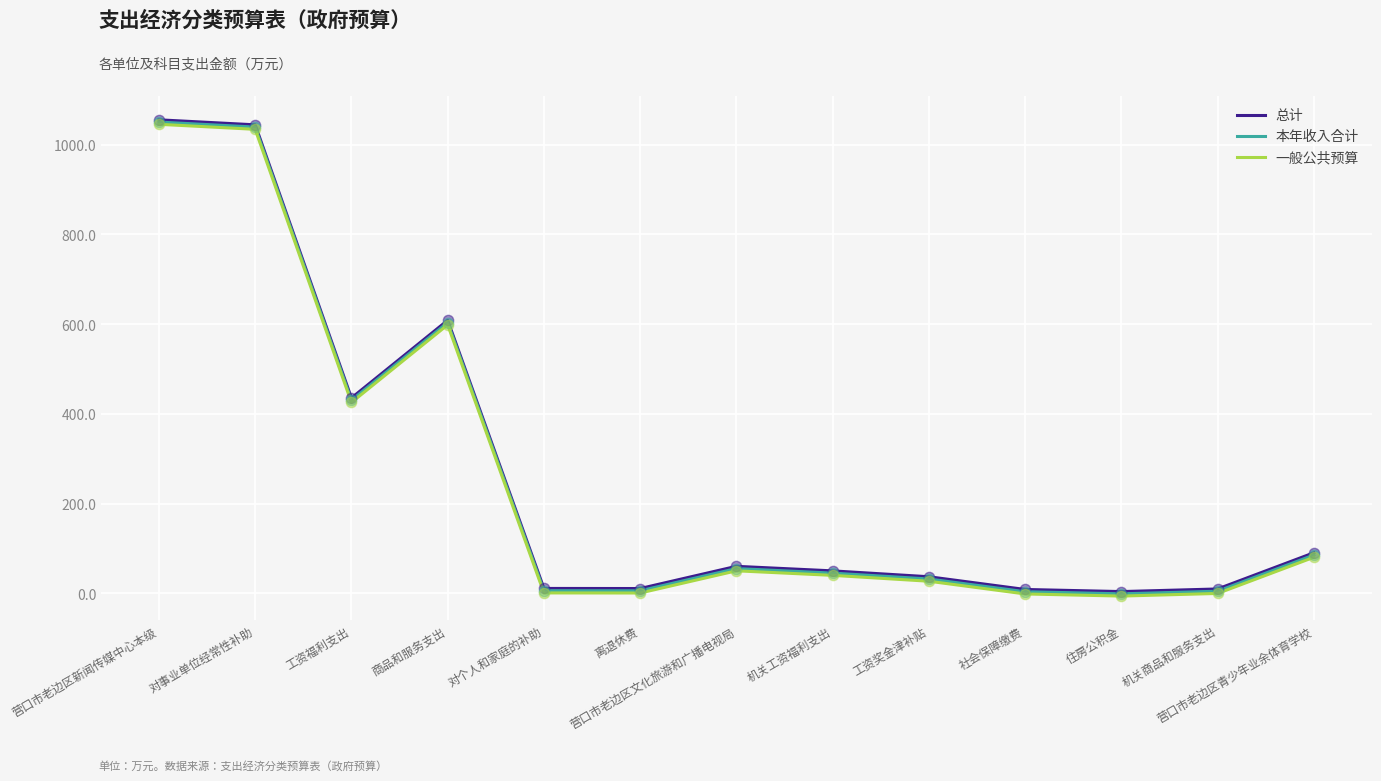

What is the total value across all series at 机关工资福利支出?

136.0